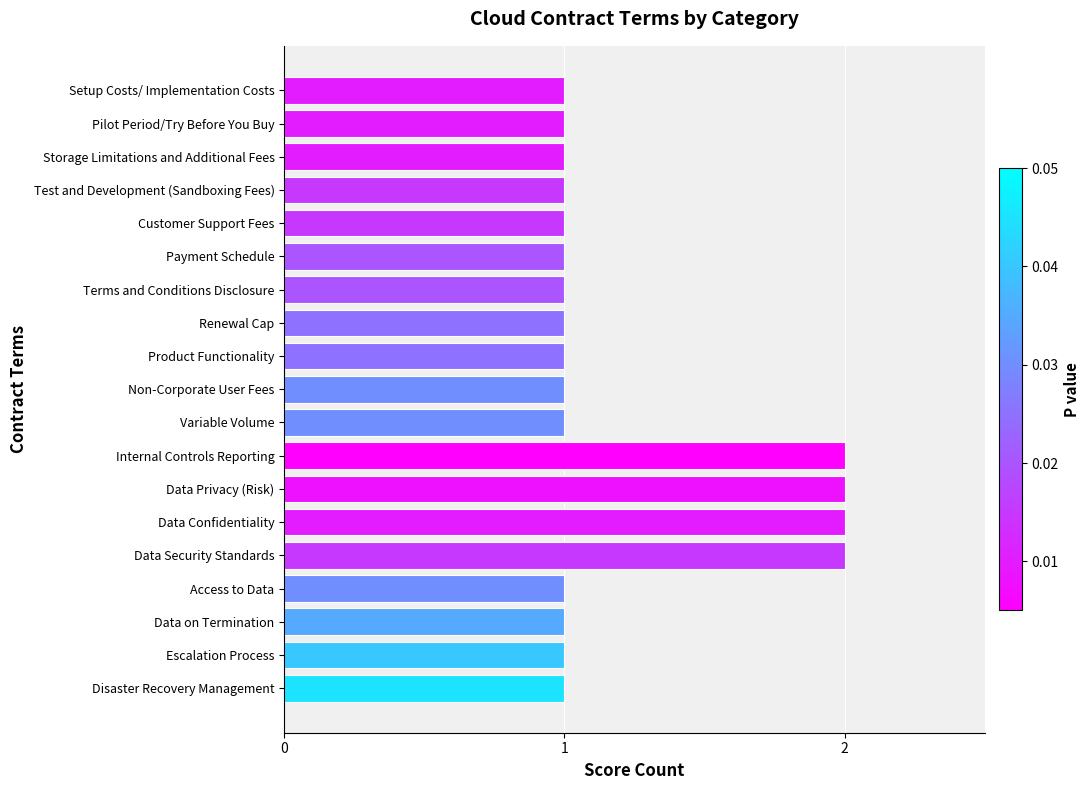

Does the chart contain any negative values?

No